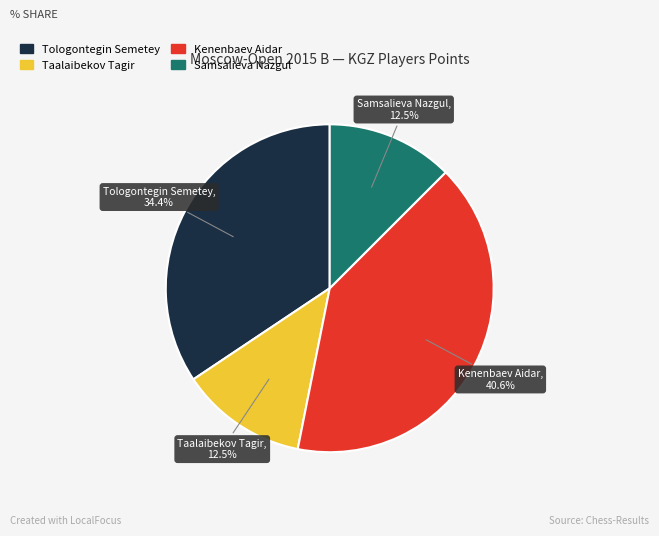

To the nearest percent, what is the difference between the largest and smallest slice percentages?

28%